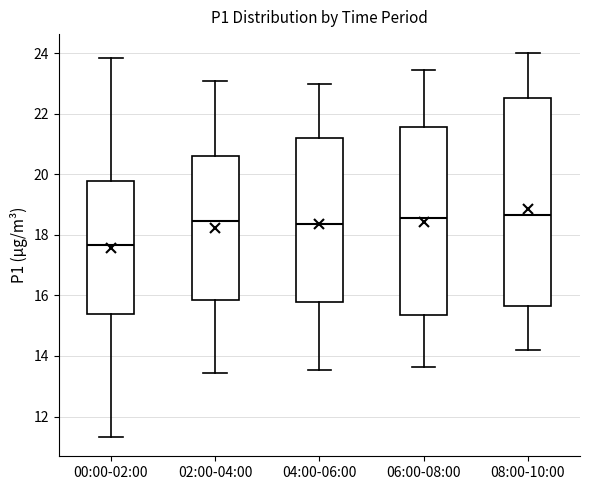

Reading left to right, transcribe this box plot: for each box, give where its median line is, the range the box spans, and where its two whiskers end, as read against the y-axis. The values are not printed on the chart, so give them approximately, as read against the axis.

00:00-02:00: median 17.6, box 15.4 to 19.8, whiskers 11.4 to 23.8
02:00-04:00: median 18.4, box 15.8 to 20.6, whiskers 13.4 to 23.2
04:00-06:00: median 18.4, box 15.8 to 21.2, whiskers 13.6 to 23.0
06:00-08:00: median 18.6, box 15.4 to 21.6, whiskers 13.6 to 23.4
08:00-10:00: median 18.6, box 15.6 to 22.6, whiskers 14.2 to 24.0